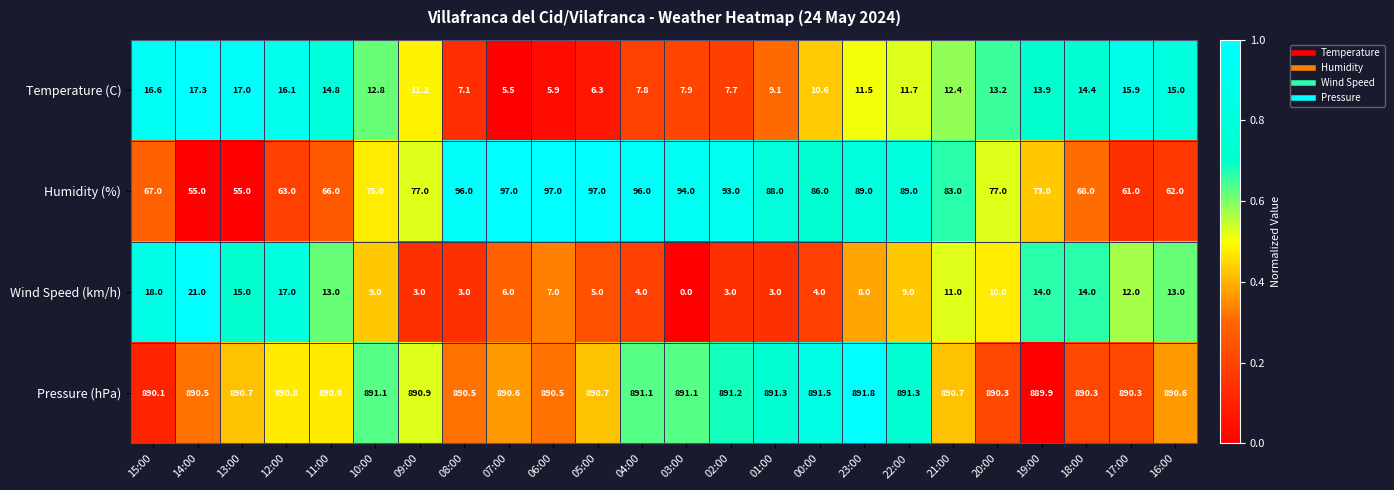

What is the spread (max minus min) of values at 17:00?

878.3